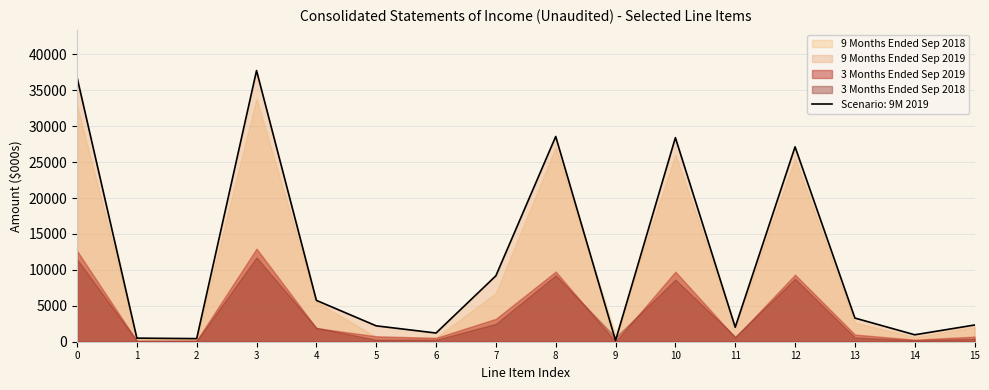

The value of Scenario: 9M 2019 at 14 is 967. True or false?

True